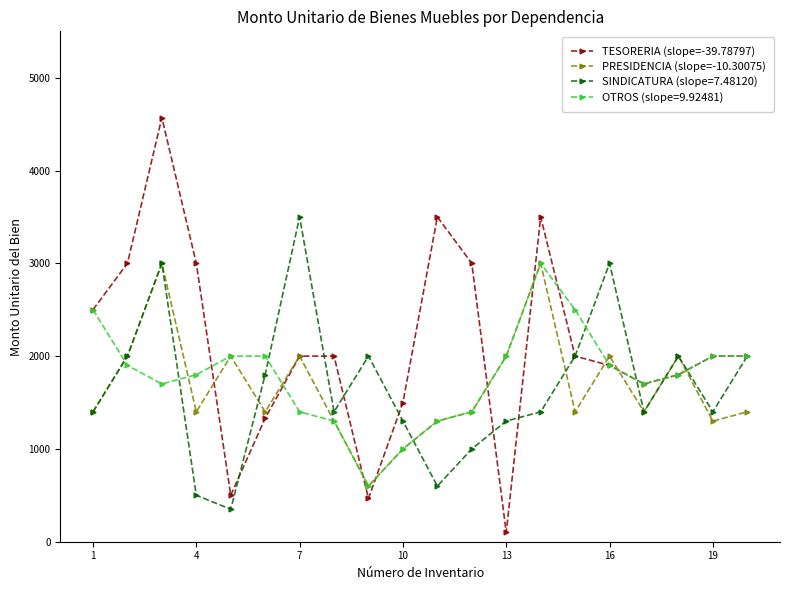

Which series has the largest total across all categories?

TESORERIA (slope=-39.78797)